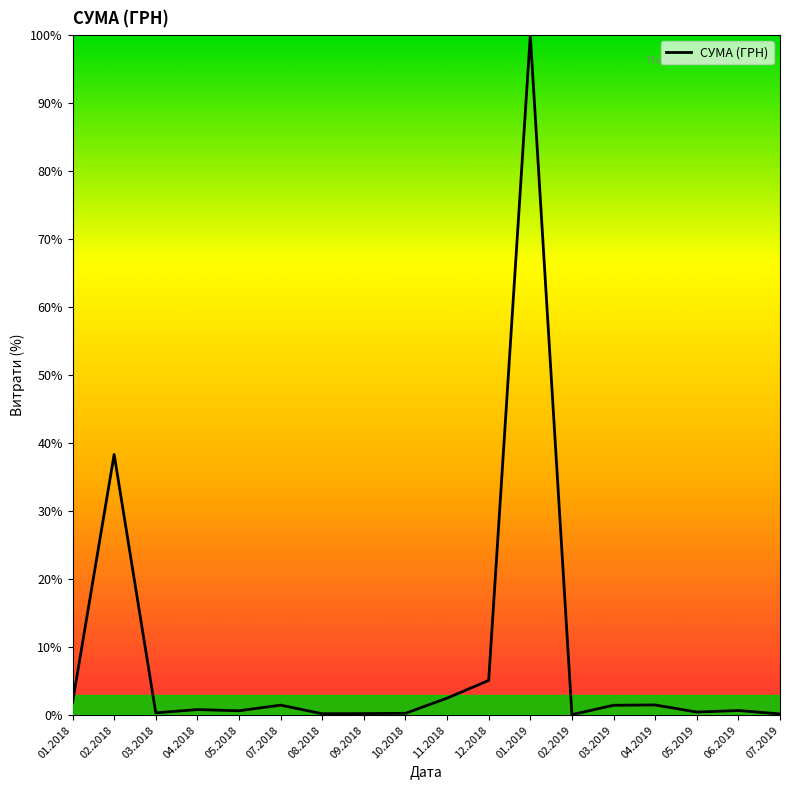

Is this an area chart (filled region under the line)?

No